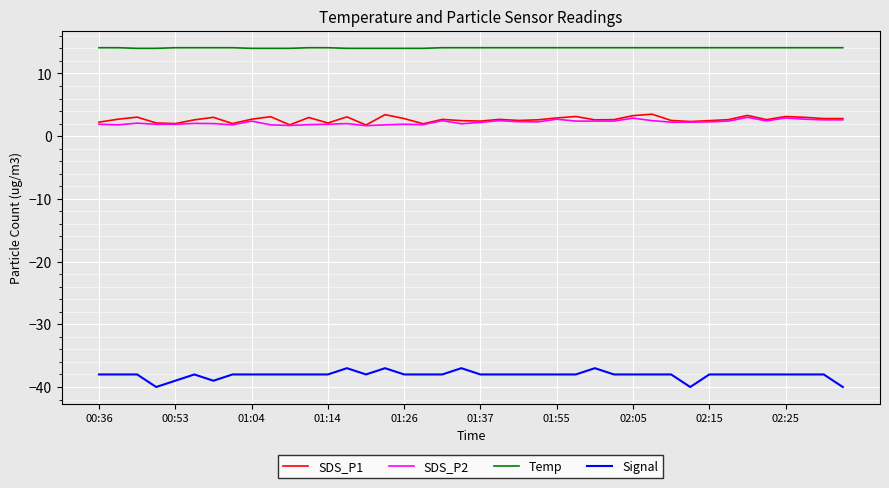

Which series has the widest spread of values?

Signal